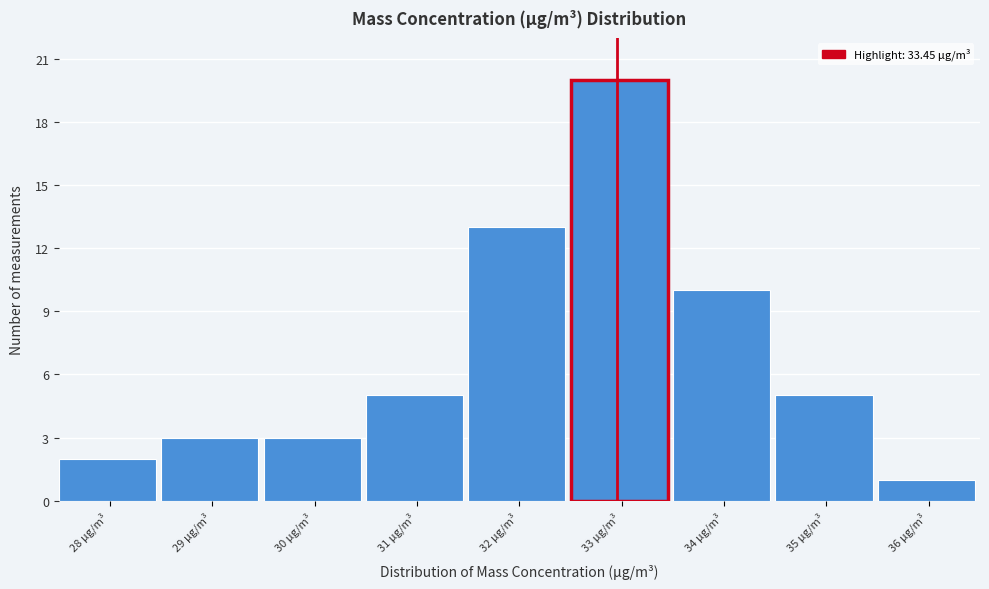

Reading left to right, what are all the values shown in this chart?

2	3	3	5	13	20	10	5	1